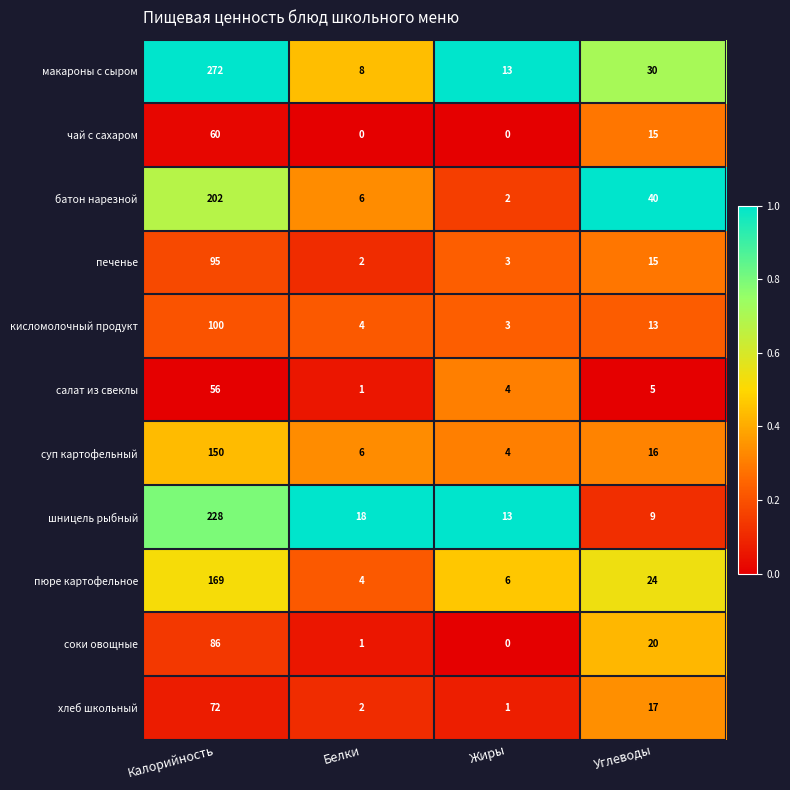

Which category has the highest value in the суп картофельный series?

Калорийность